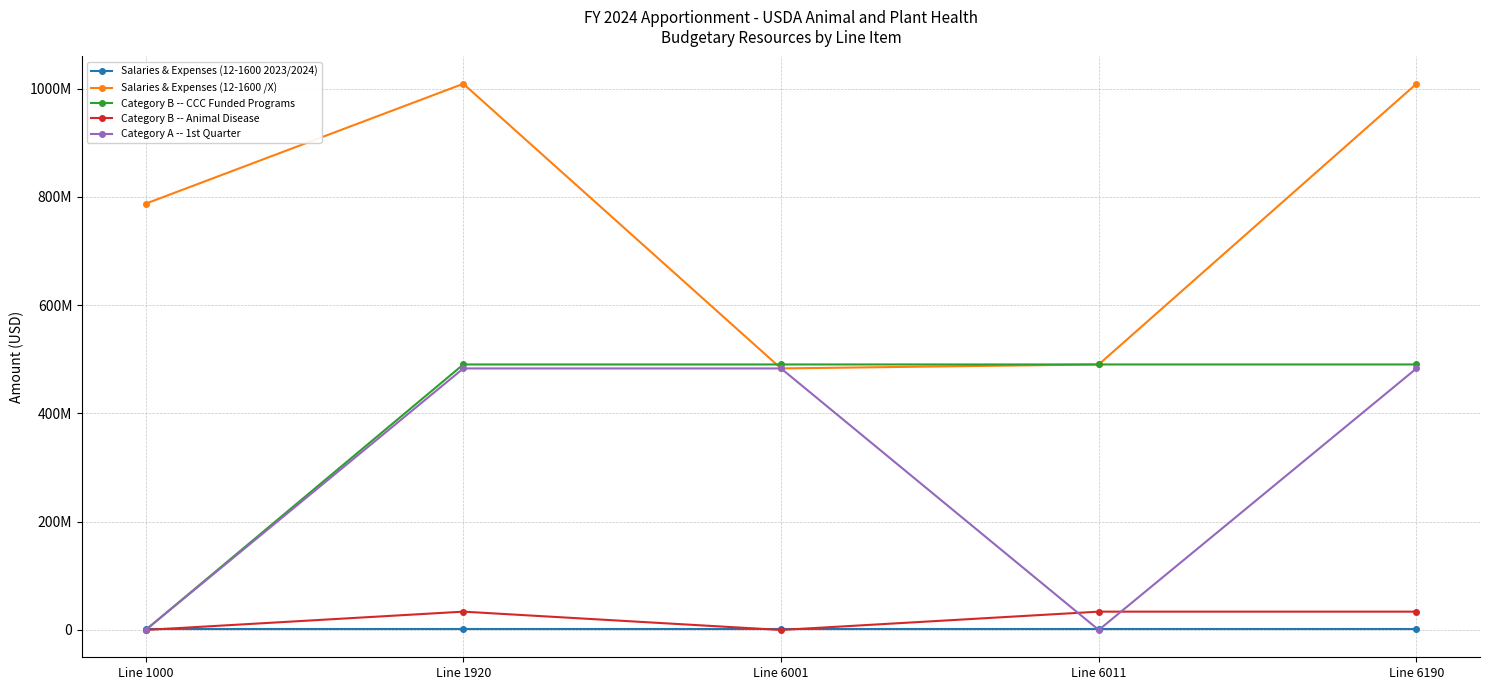

What is the difference between the maximum and minimum values in the Category A -- 1st Quarter series?

483049175